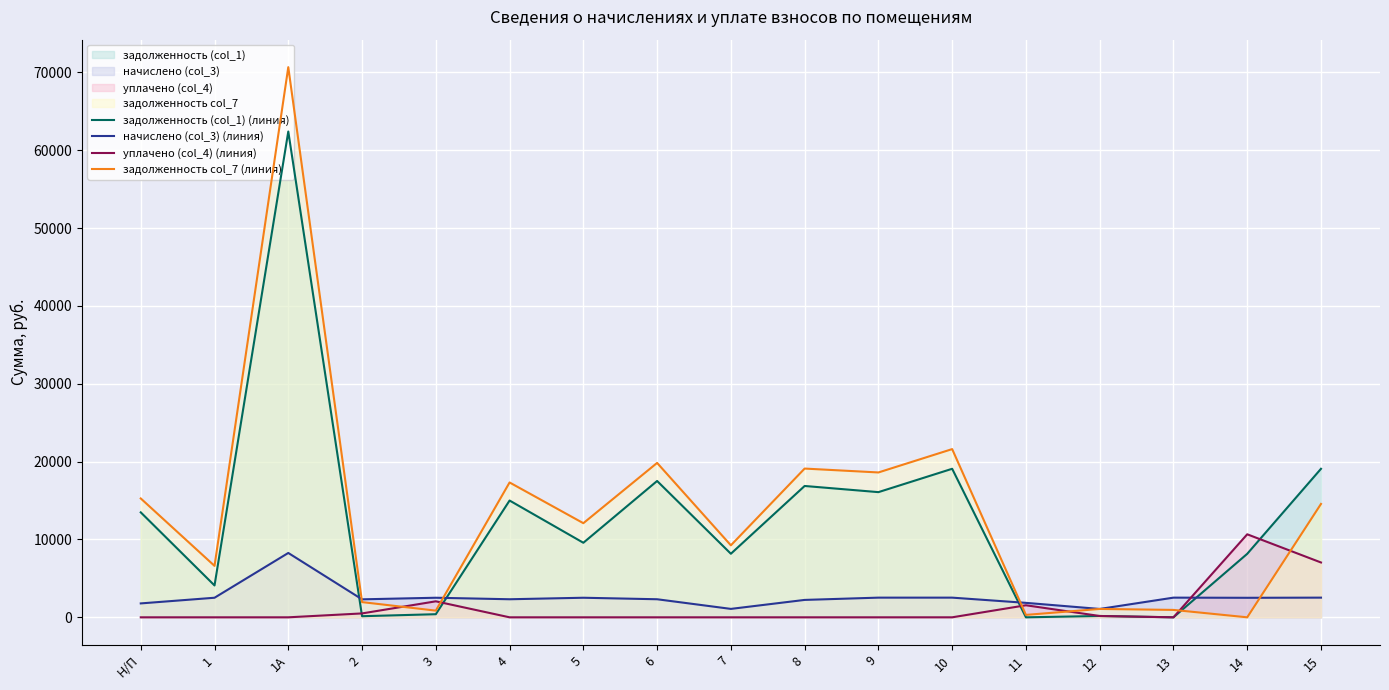

True or false: уплачено (col_4) (линия) and задолженность col_7 (линия) cross at least once.

True